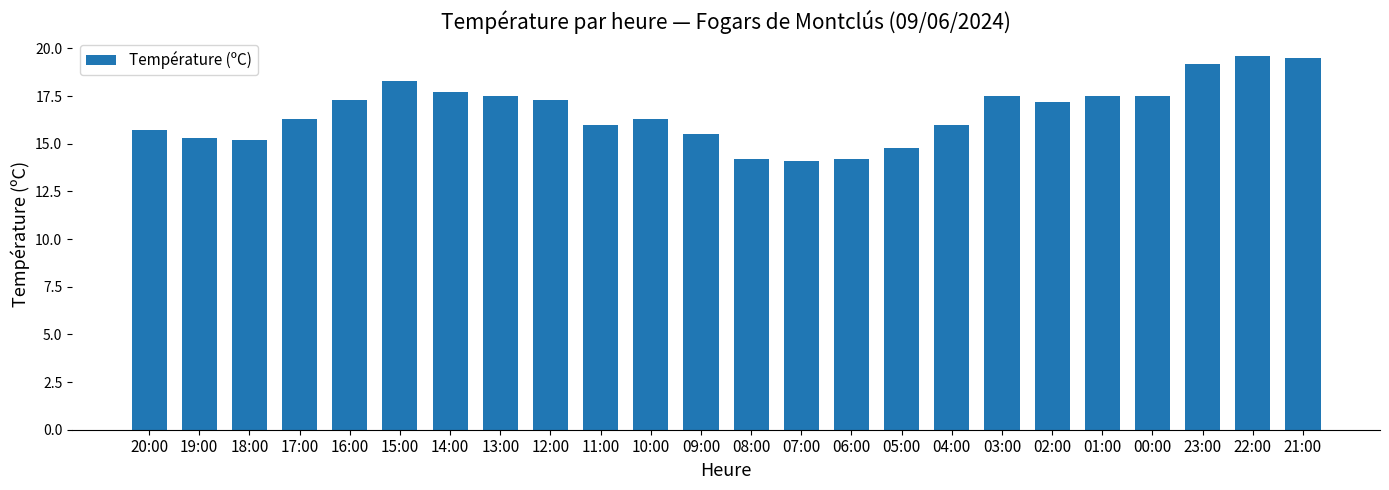

What is the minimum value shown in the chart?

14.1